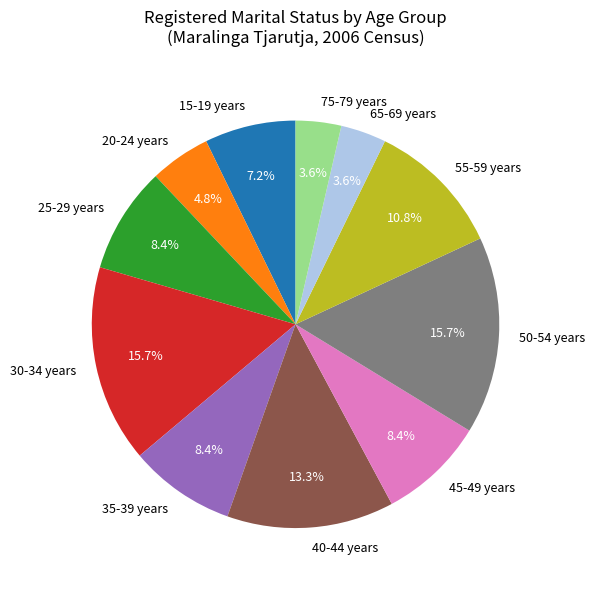

Is there any slice that represents more than half of the pie?

No